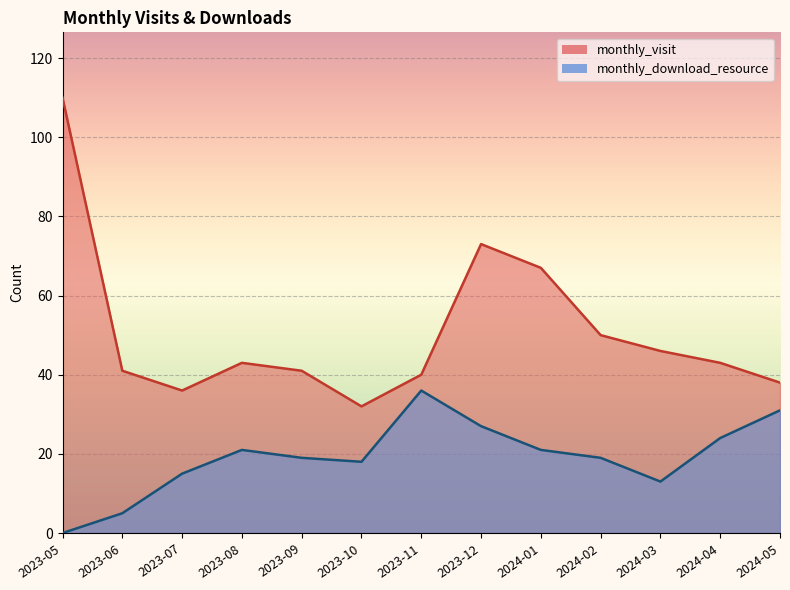

Which series has the largest total across all categories?

monthly_visit